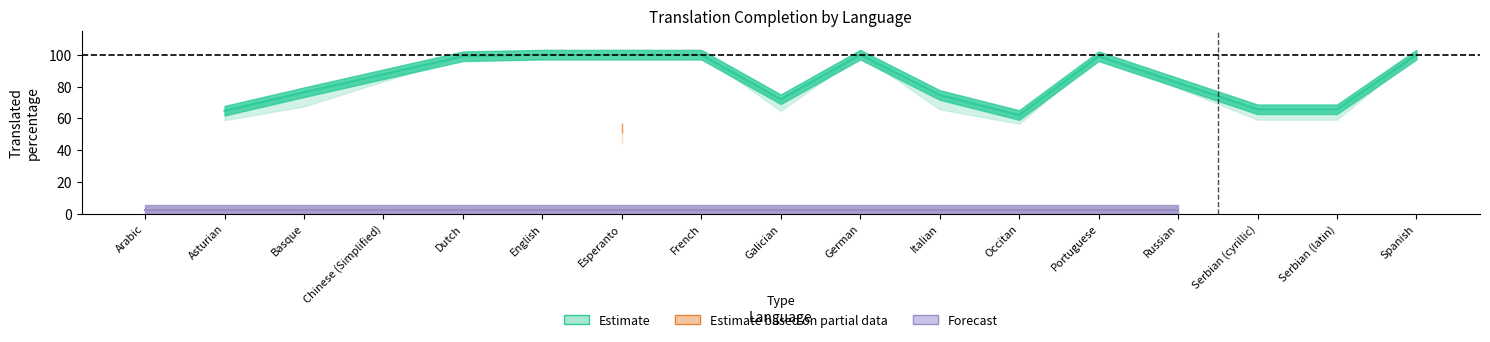

Which category has the highest value in the translated_chars_percent series?

English